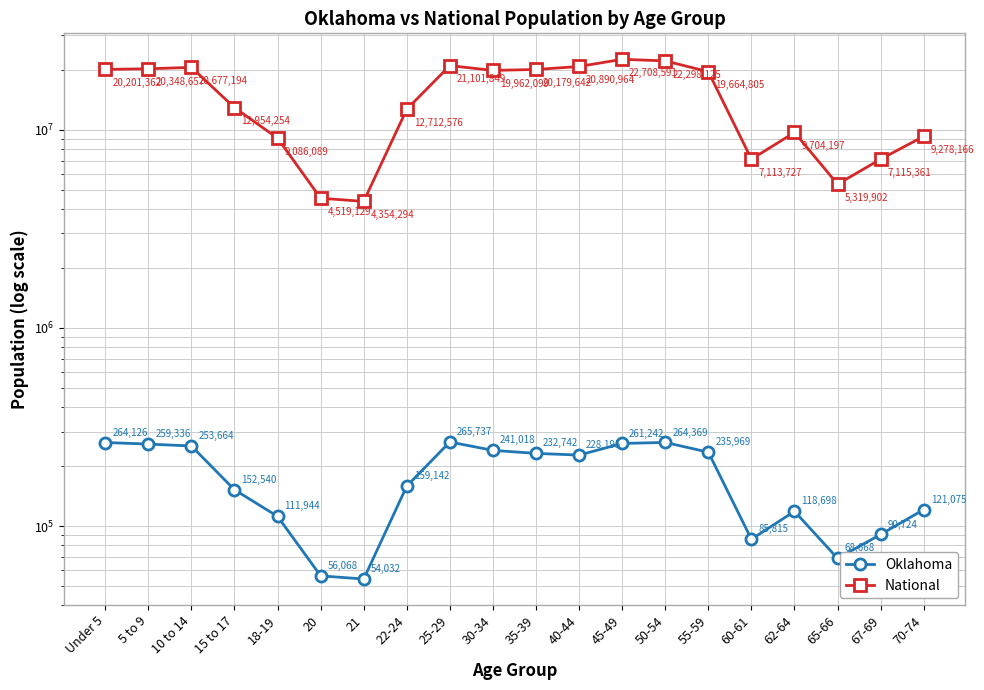

How many interior local peaks does the National series have?

4